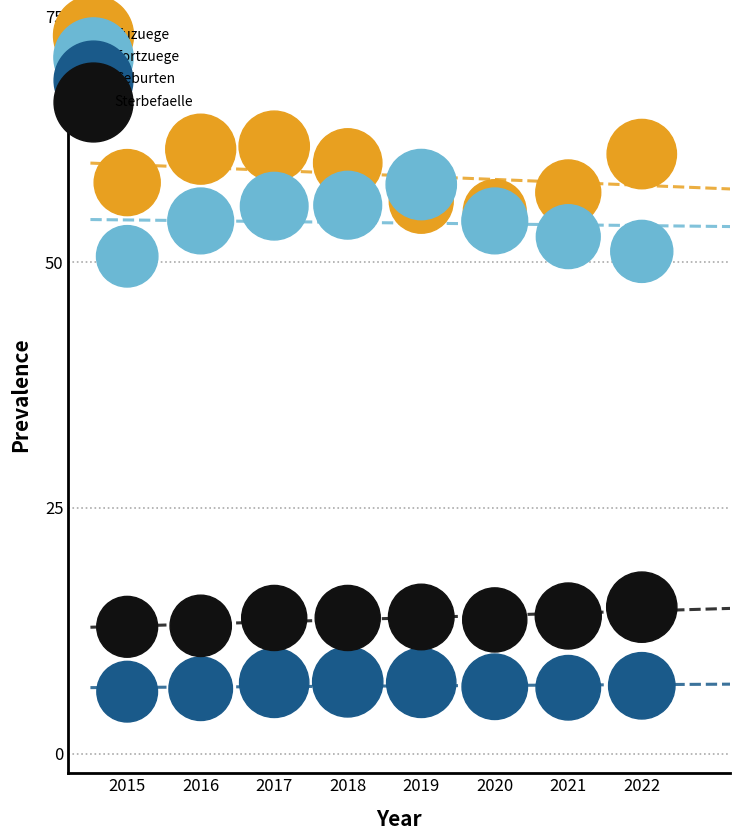

Which series reaches the minimum Y coordinate?

Geburten